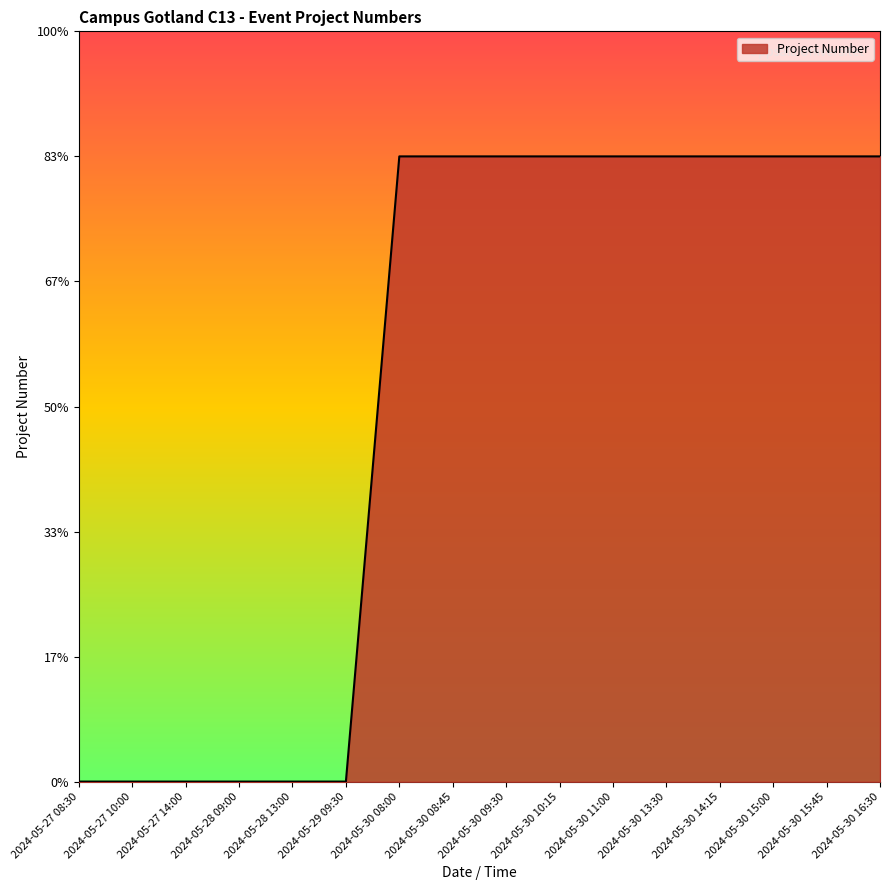

Reading right to left, extract all data points from this chart.

500000000.0	500000000.0	500000000.0	500000000.0	500000000.0	500000000.0	500000000.0	500000000.0	500000000.0	500000000.0	95415.0	95415.0	95415.0	95415.0	95415.0	95415.0